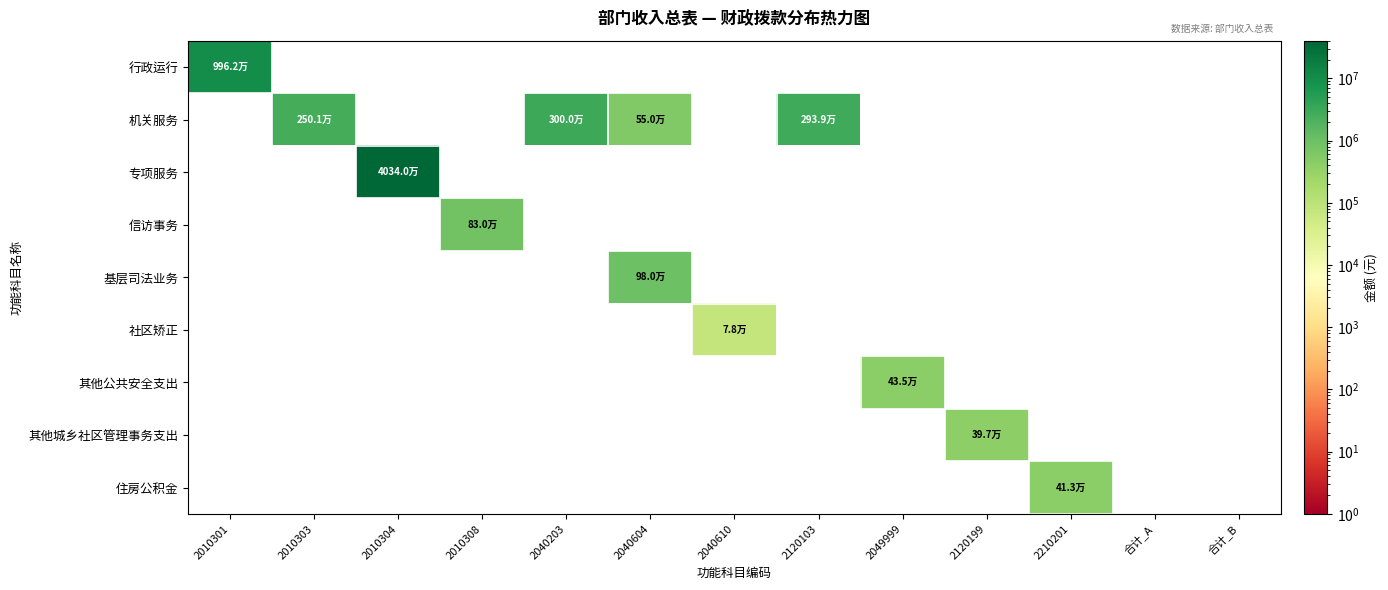

Which series has the largest total across all categories?

专项服务